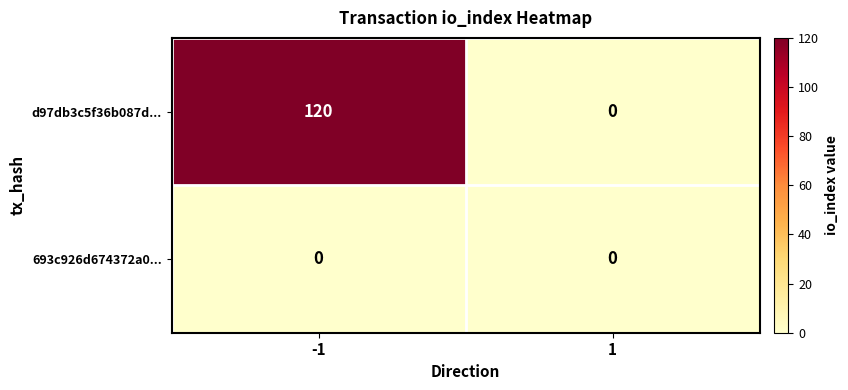

True or false: d97db3c5f36b087d... has a value of -65 at 1.

False